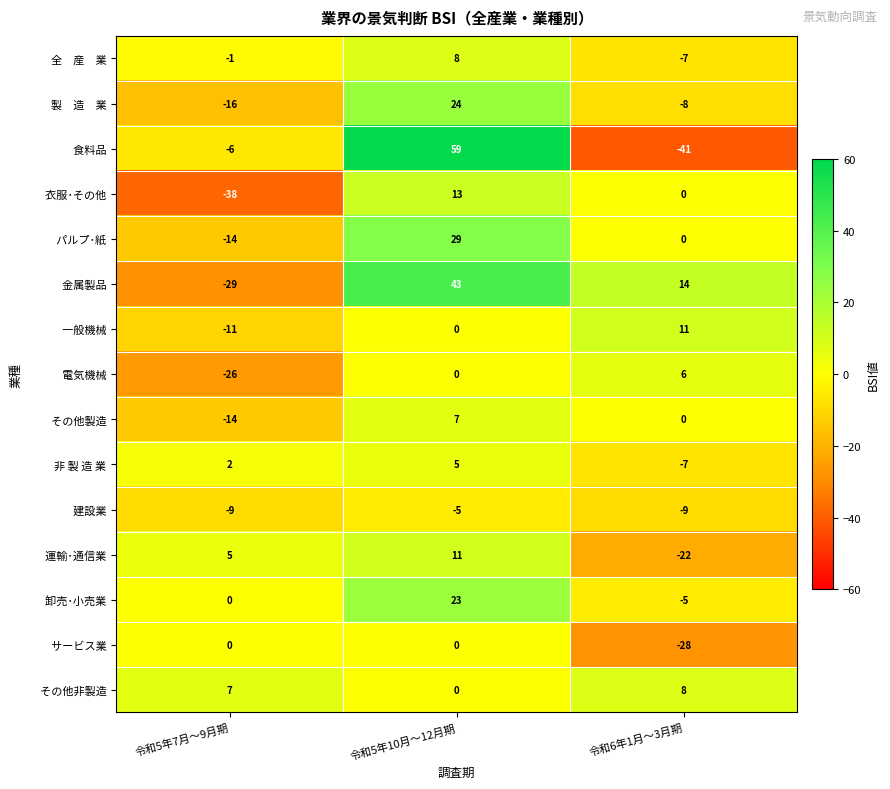

What is the total value across all series at 令和5年7月～9月期?

-150